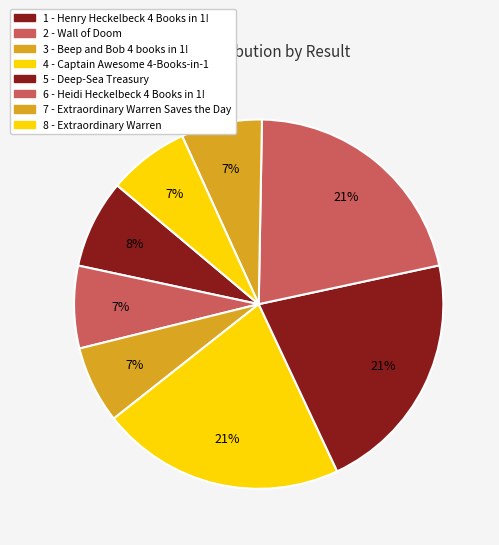

What is the change in value from 3 - Beep and Bob 4 books in 1! to 8 - Extraordinary Warren?

+7462777